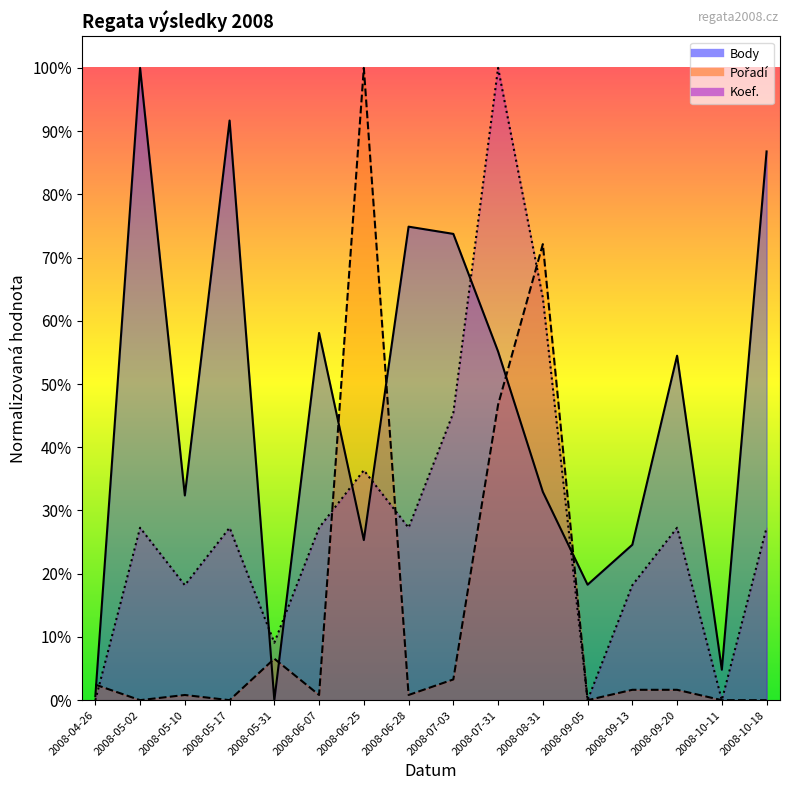

What is the value of the Koef. point at the 5th from the left?

0.1